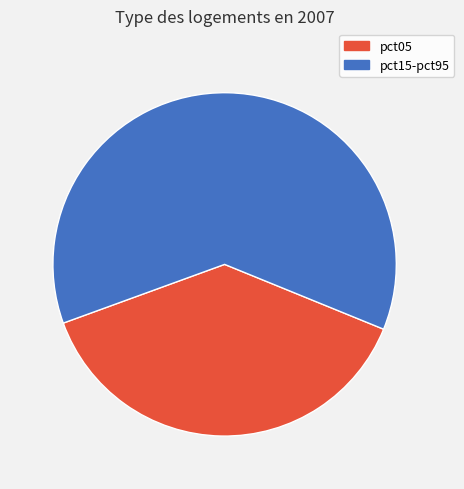

The pct05 slice represents 24% of the pie. True or false?

False